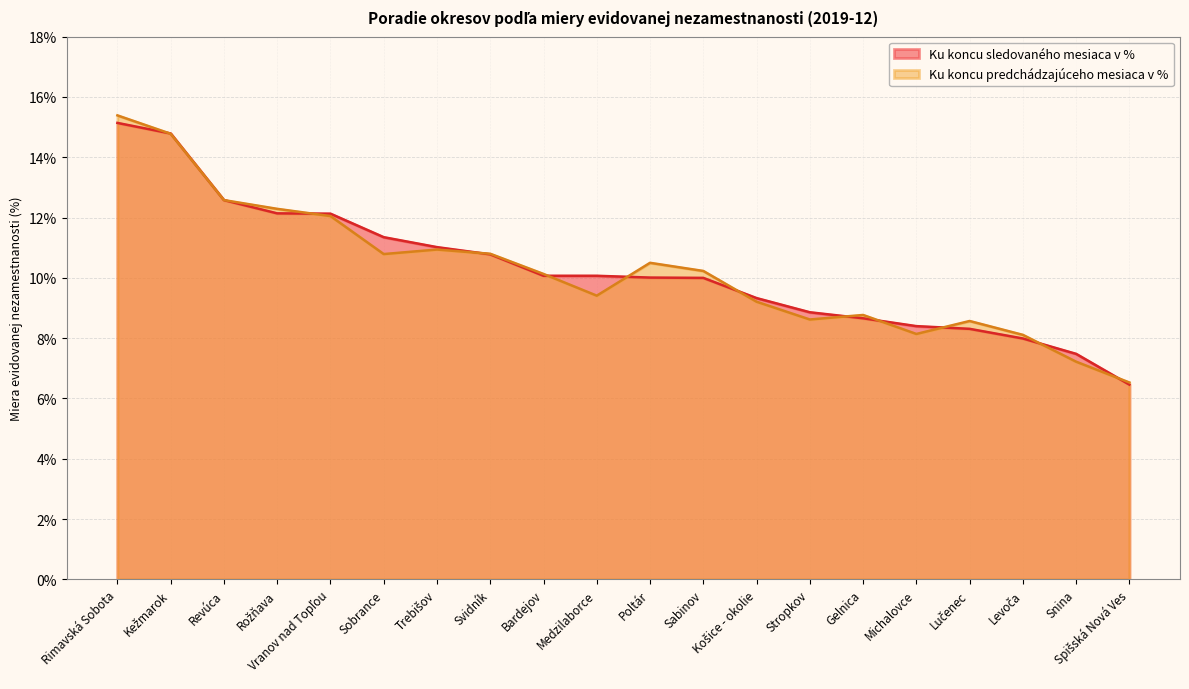

Reading left to right, transcribe all the data shown in this chart.

Ku koncu sledovaného mesiaca v %: Rimavská Sobota=15.1	Kežmarok=14.8	Revúca=12.6	Rožňava=12.1	Vranov nad Topľou=12.1	Sobrance=11.3	Trebišov=11.0	Svidník=10.8	Bardejov=10.1	Medzilaborce=10.1	Poltár=10.0	Sabinov=10.0	Košice - okolie=9.3	Stropkov=8.9	Gelnica=8.7	Michalovce=8.4	Lučenec=8.3	Levoča=8.0	Snina=7.5	Spišská Nová Ves=6.5
Ku koncu predchádzajúceho mesiaca v %: Rimavská Sobota=15.4	Kežmarok=14.8	Revúca=12.6	Rožňava=12.3	Vranov nad Topľou=12.1	Sobrance=10.8	Trebišov=10.9	Svidník=10.8	Bardejov=10.1	Medzilaborce=9.4	Poltár=10.5	Sabinov=10.2	Košice - okolie=9.2	Stropkov=8.6	Gelnica=8.8	Michalovce=8.1	Lučenec=8.6	Levoča=8.1	Snina=7.2	Spišská Nová Ves=6.5